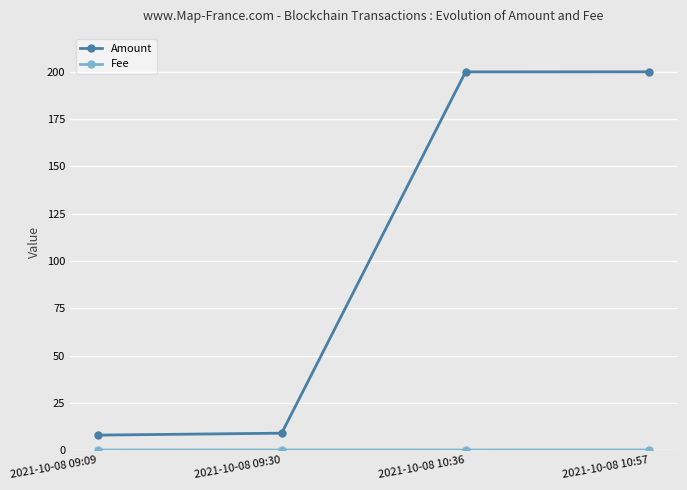

What is the difference between the highest and lowest values at 2021-10-08 10:36?

199.9